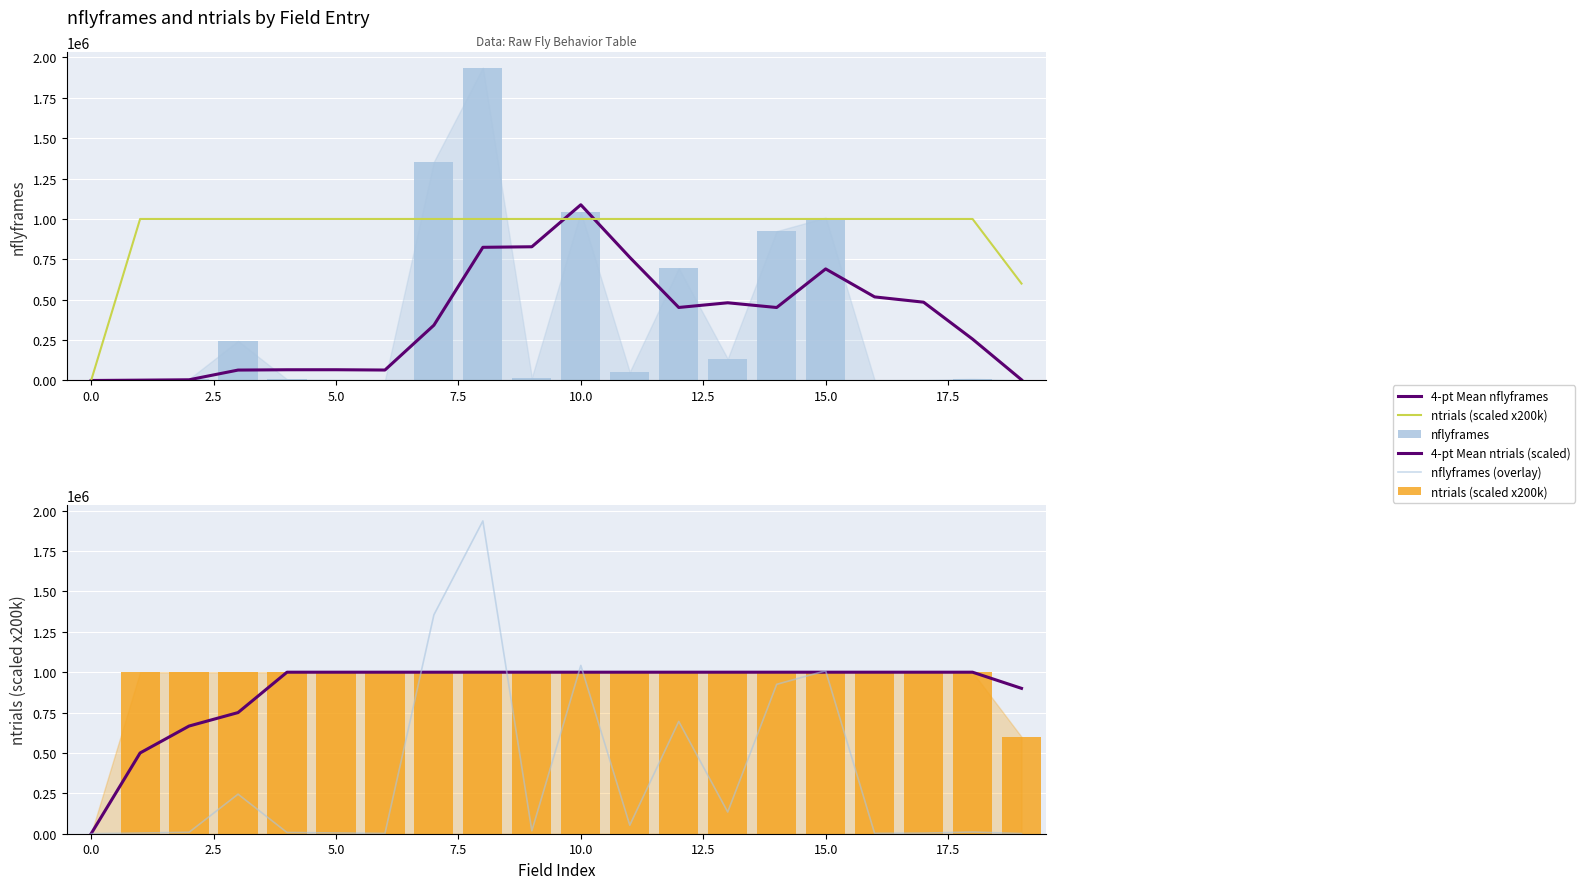

What position from the right is 14?

6